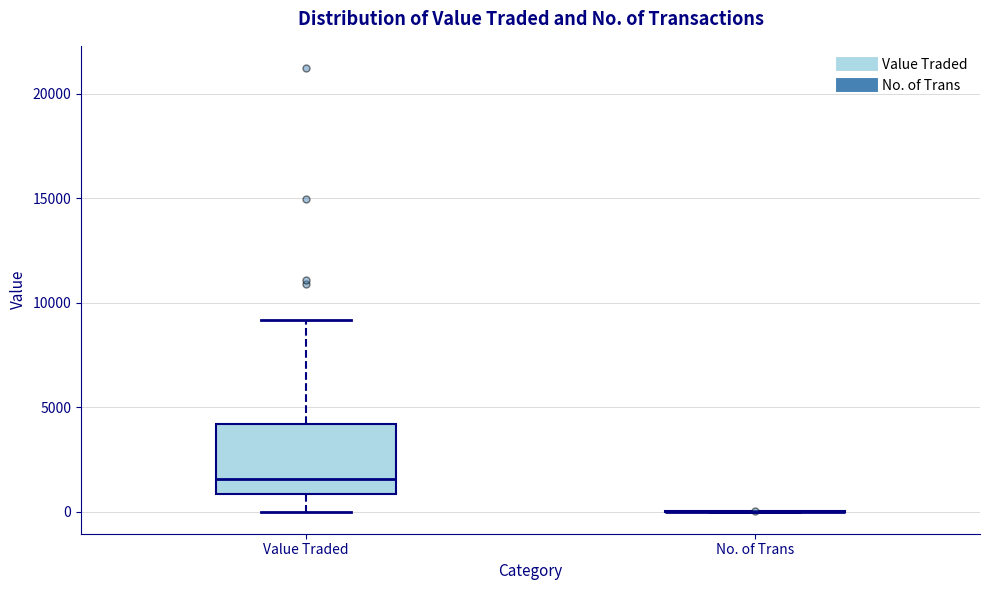

Reading left to right, read every box against the y-axis: the position of its median line, the range the box covers, and the ends of its whiskers. The values are not printed on the chart, so give them approximately, as read against the axis.

Value Traded: median 1500, box 1000 to 4000, whiskers 0 to 9000
No. of Trans: box collapsed to a line at 0, whiskers 0 to 0